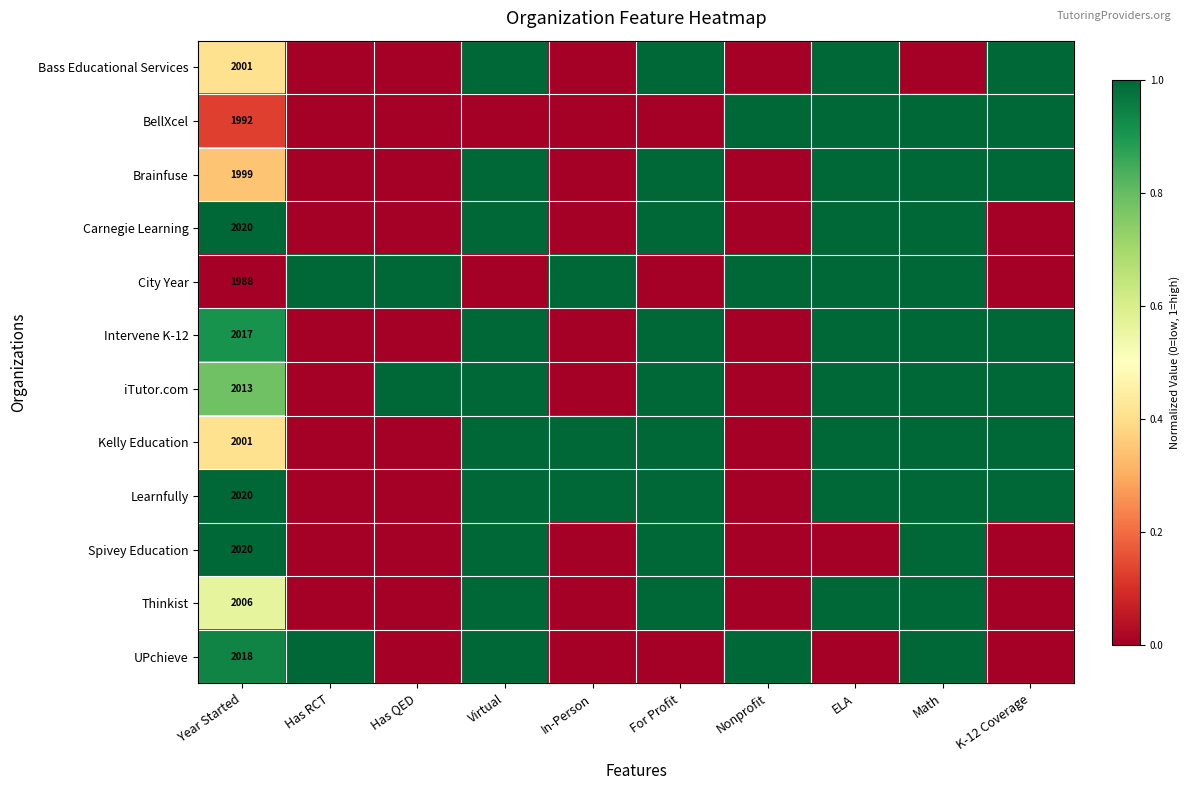

What is the average value of the Intervene K-12 series?

0.6